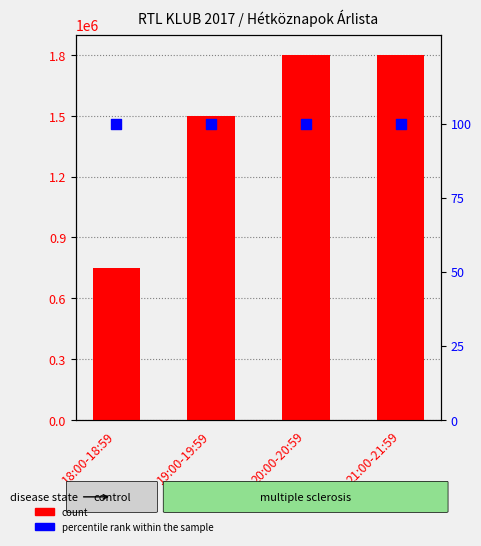

At how many categories does at least one series exceed 1634316?

2